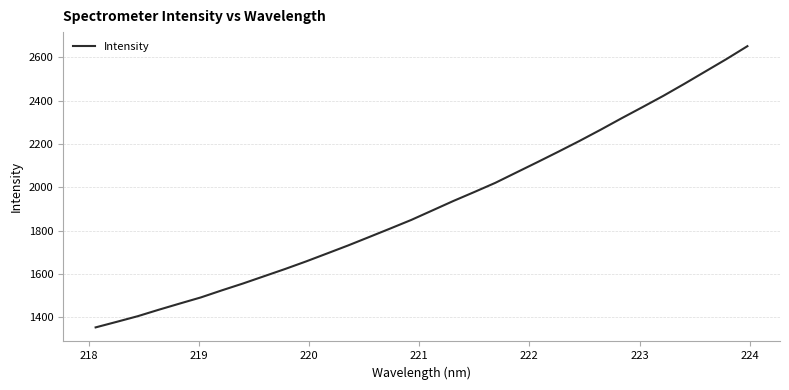

What is the sum of all values?

61337.3